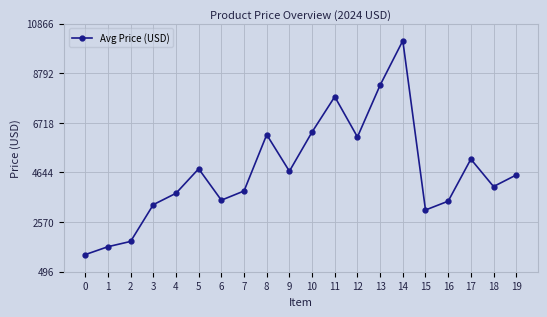

Where is the first local maximum?

5